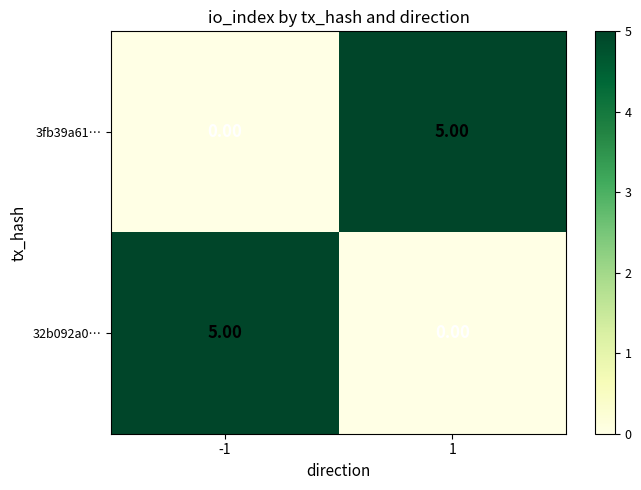

At how many categories does at least one series exceed 3?

2